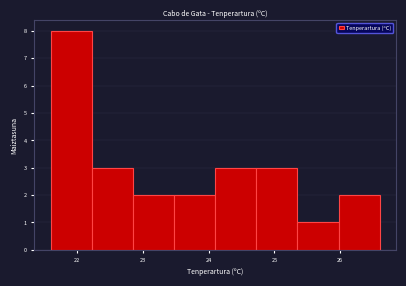

Reading left to right, list every bar in this chart as the range it spans on the x-axis followed by its height. Neither the bar edges nor the heights are printed on the chart, so give them approximately, as read against the axes.

21.6 to 22.2: 8
22.2 to 22.9: 3
22.9 to 23.5: 2
23.5 to 24.1: 2
24.1 to 24.7: 3
24.7 to 25.4: 3
25.4 to 26.0: 1
26.0 to 26.6: 2